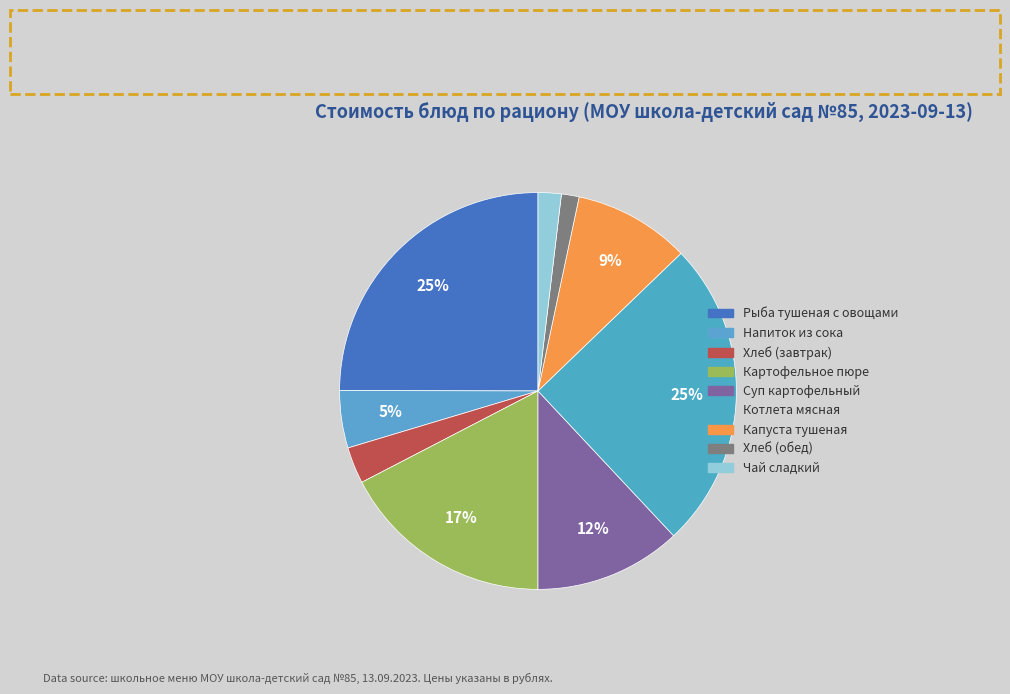

How many slices are in this pie chart?

9